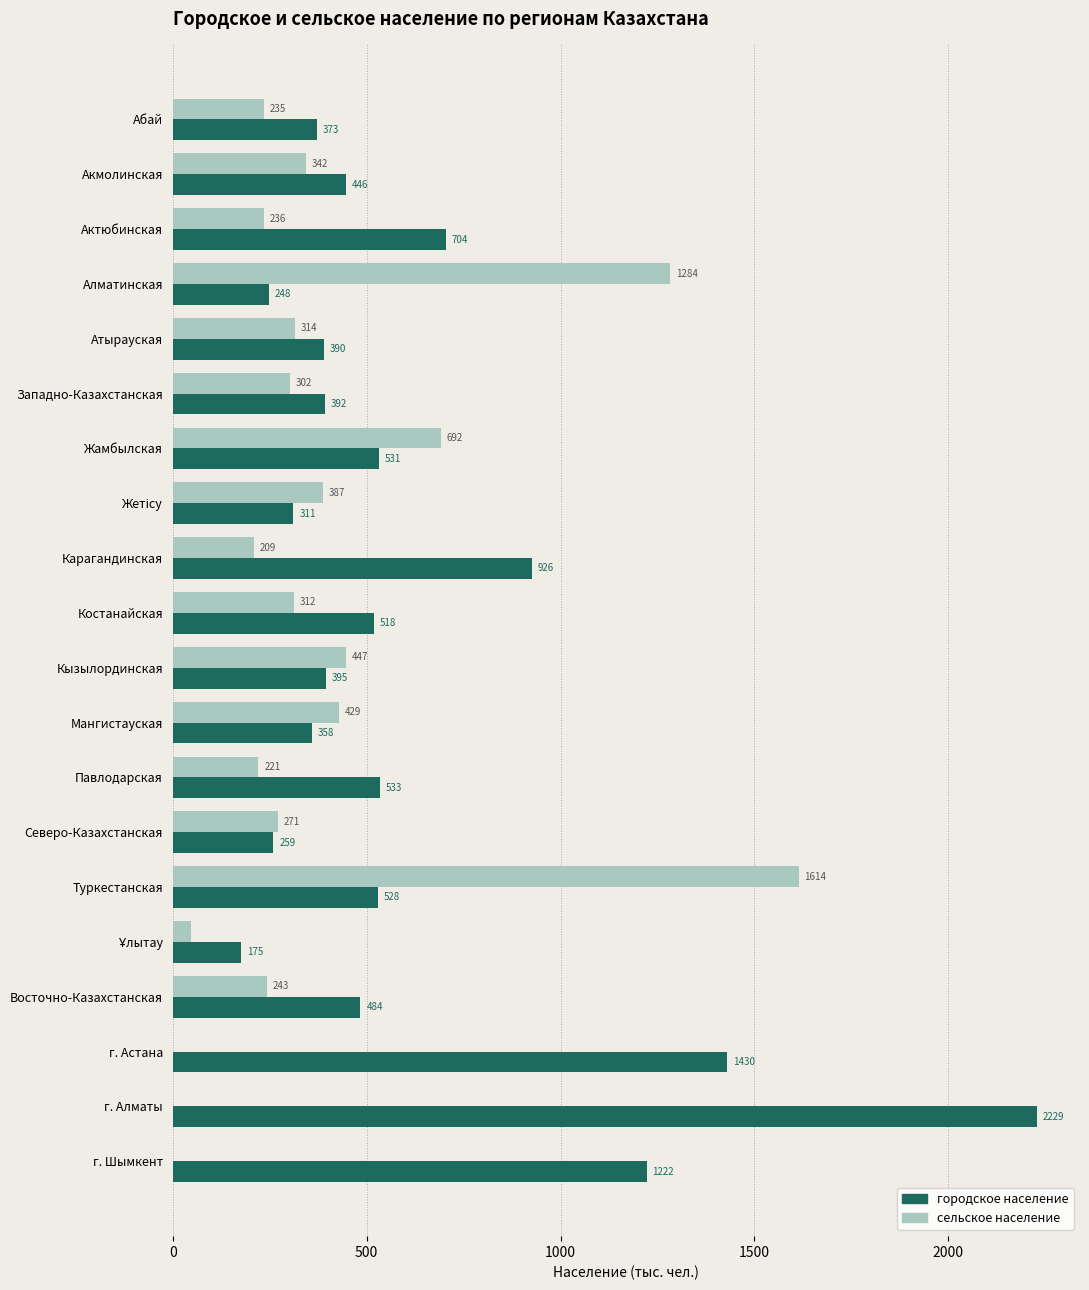

How many positive values does the сельское население series have?

17